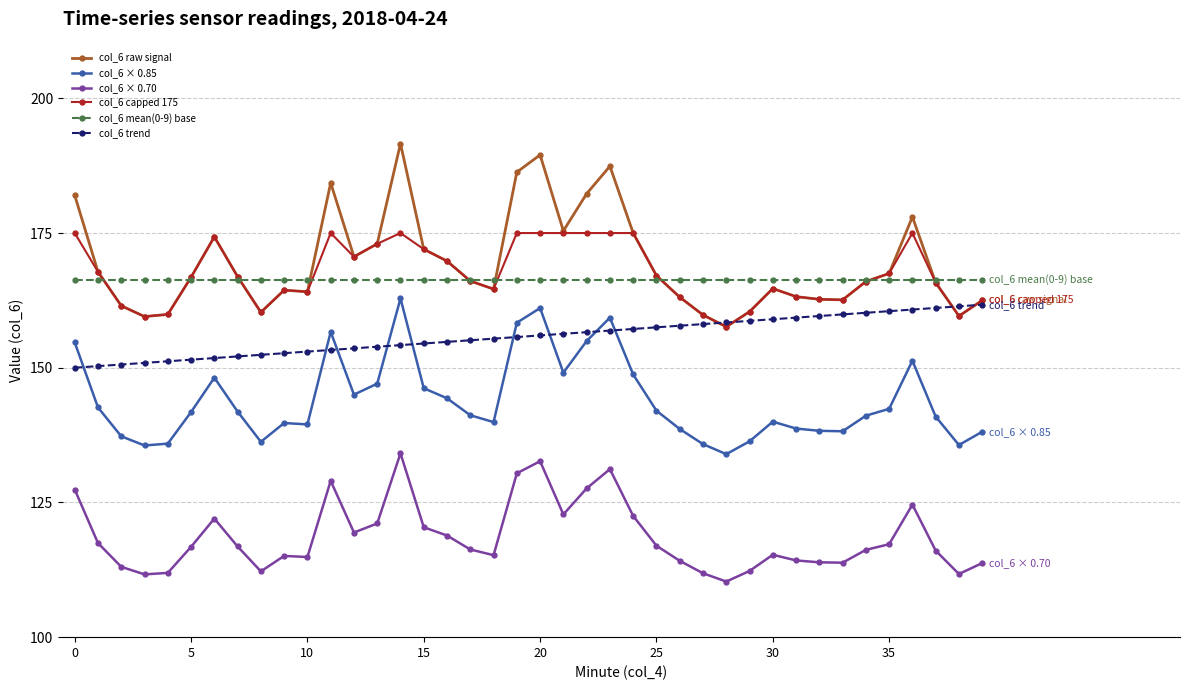

Which series has the largest range (max minus min)?

col_6 raw signal